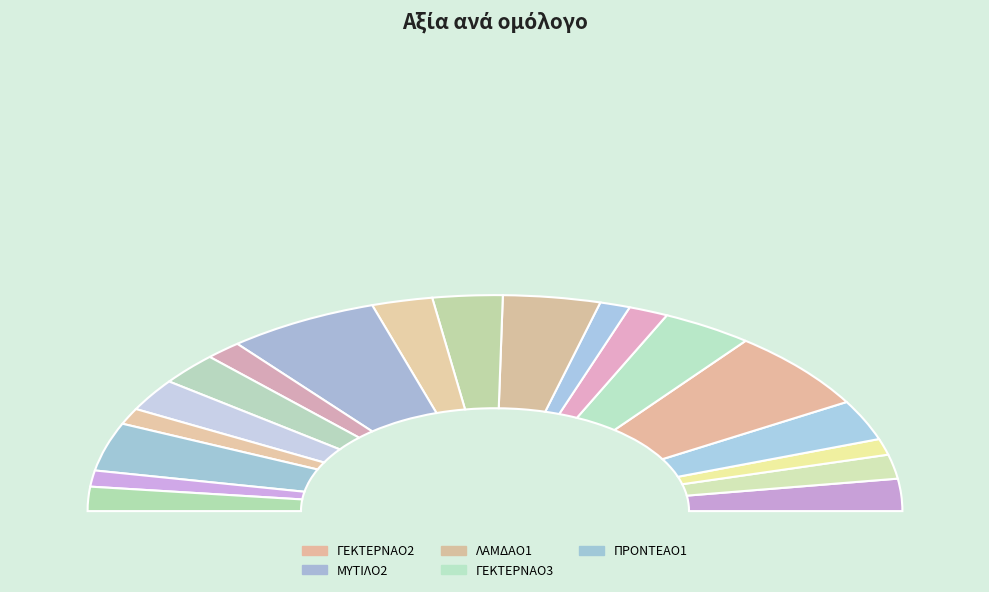

What portion of the pie excludes ΟΠΑΠΟ2?

95.2%